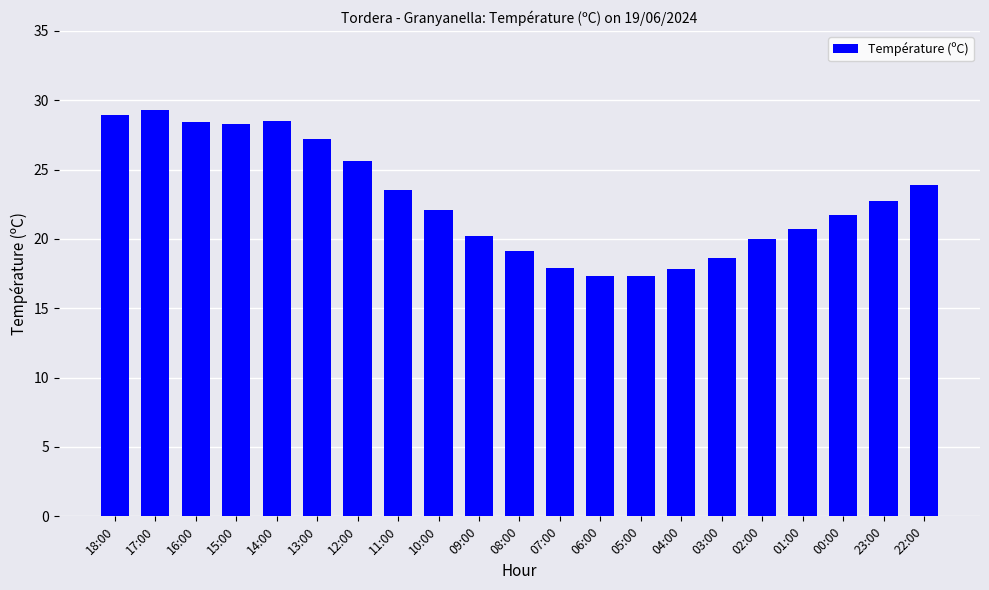

What is the value of the 16th bar from the left?

18.6